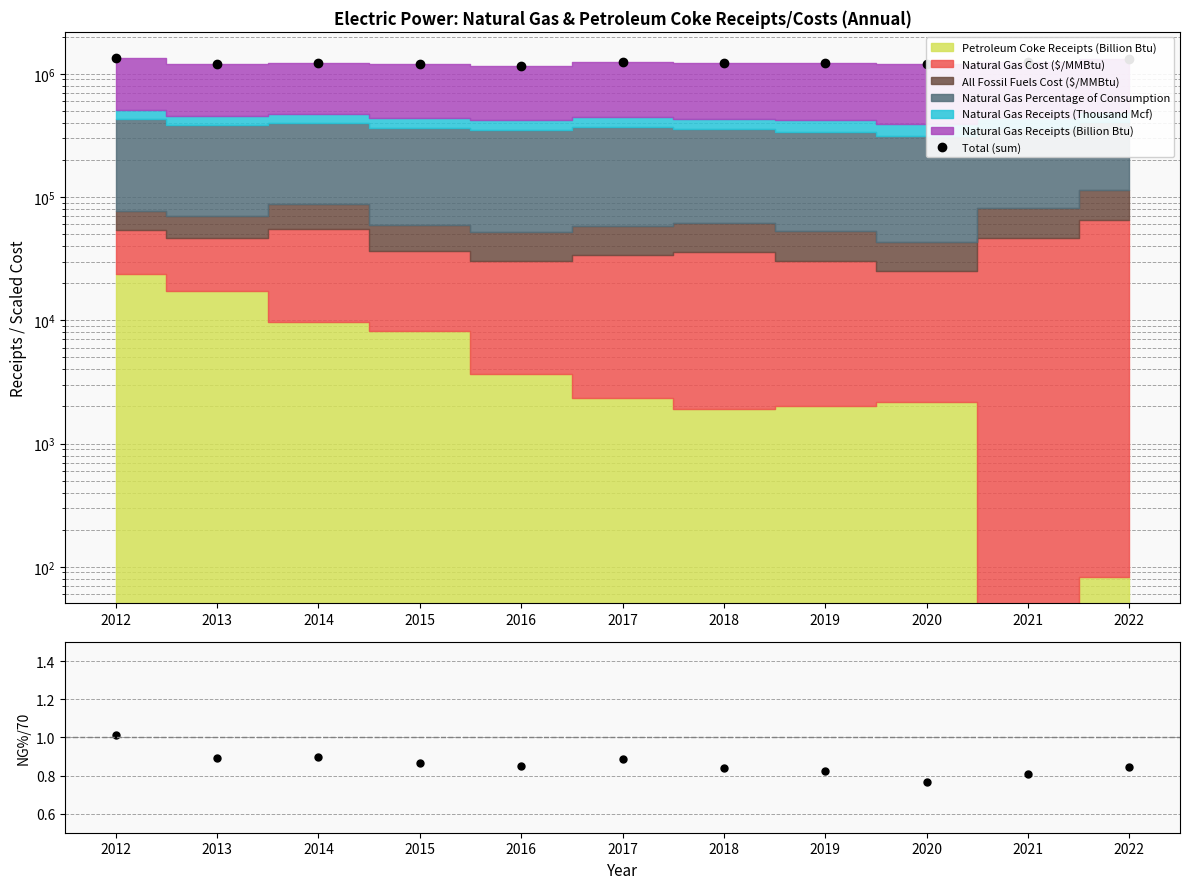

What is the value of the NG % Consumption / 70 point at the 1st from the left?

1.0